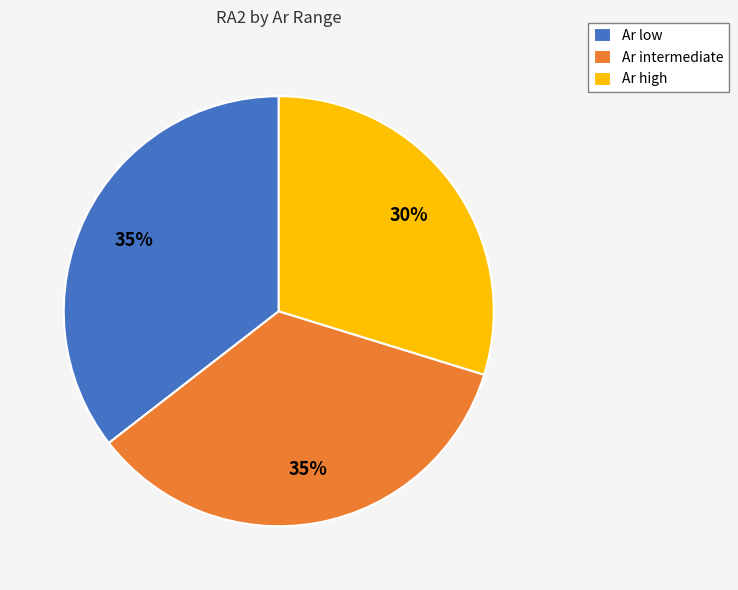

Is there a majority slice in this chart?

No